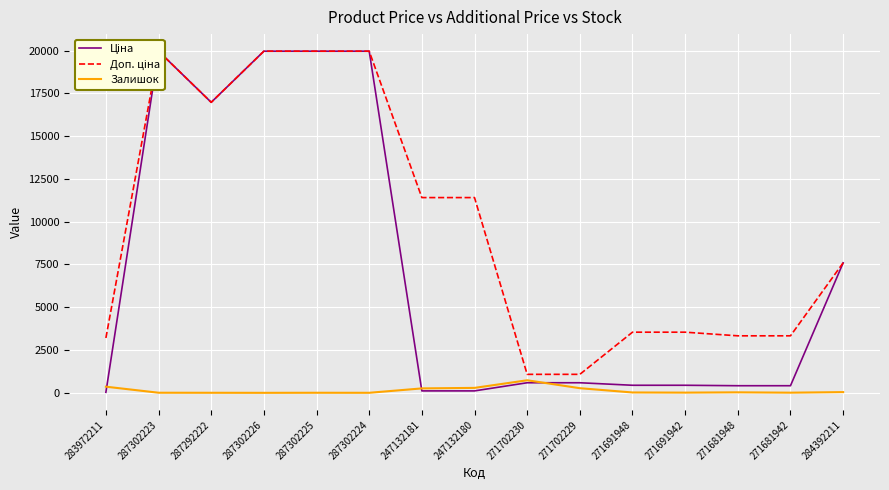

How many data points does each series have?

15